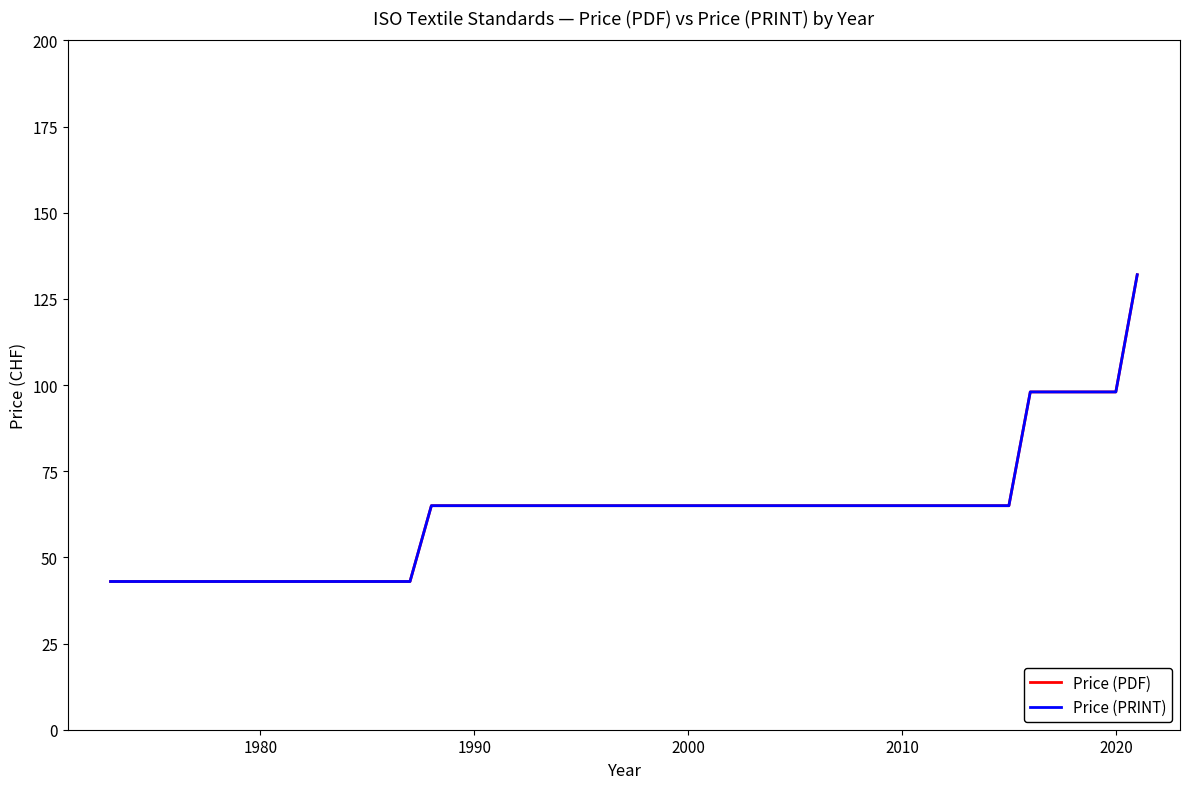

Is this an area chart (filled region under the line)?

No